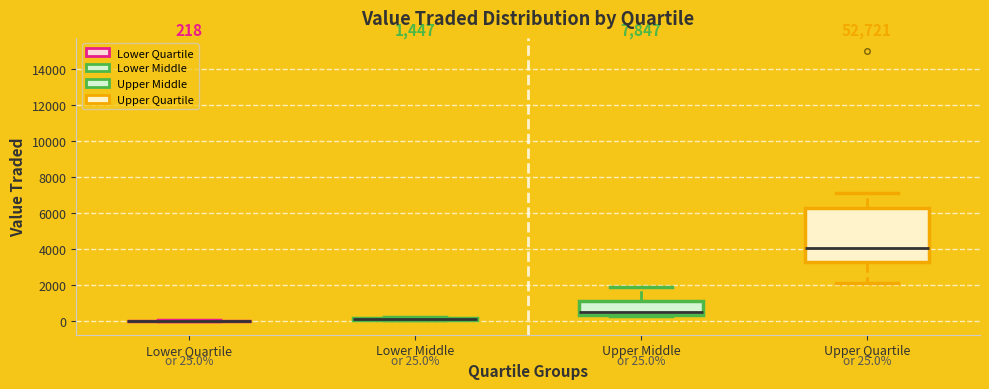

Which box is the tallest, from its lower edge to its upper edge?

Upper Quartile